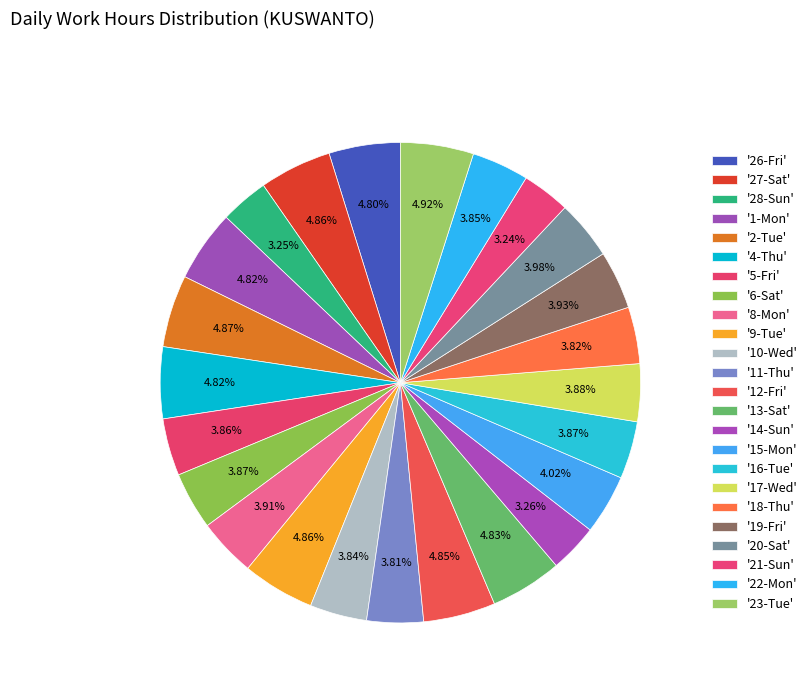

To the nearest percent, what is the average slice percentage?

4%